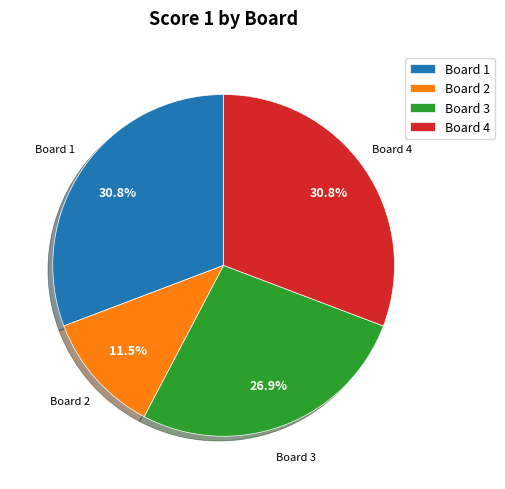

What portion of the pie excludes Board 3?

73.1%